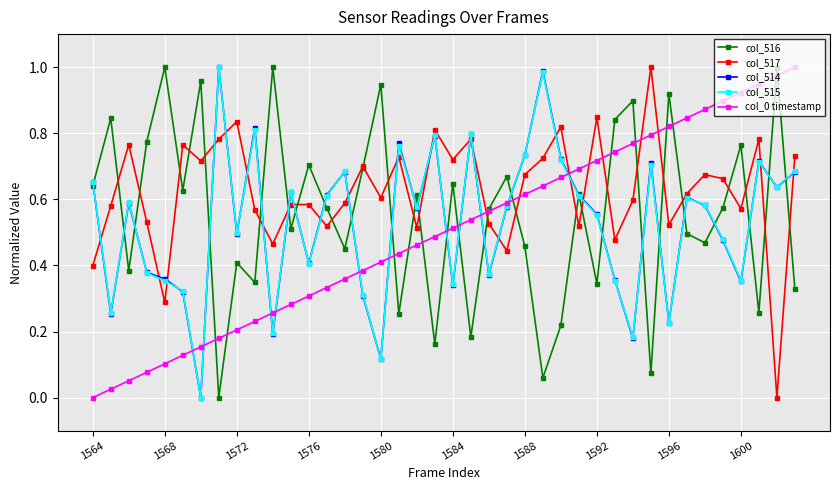

True or false: col_517 and col_515 cross at least once.

True